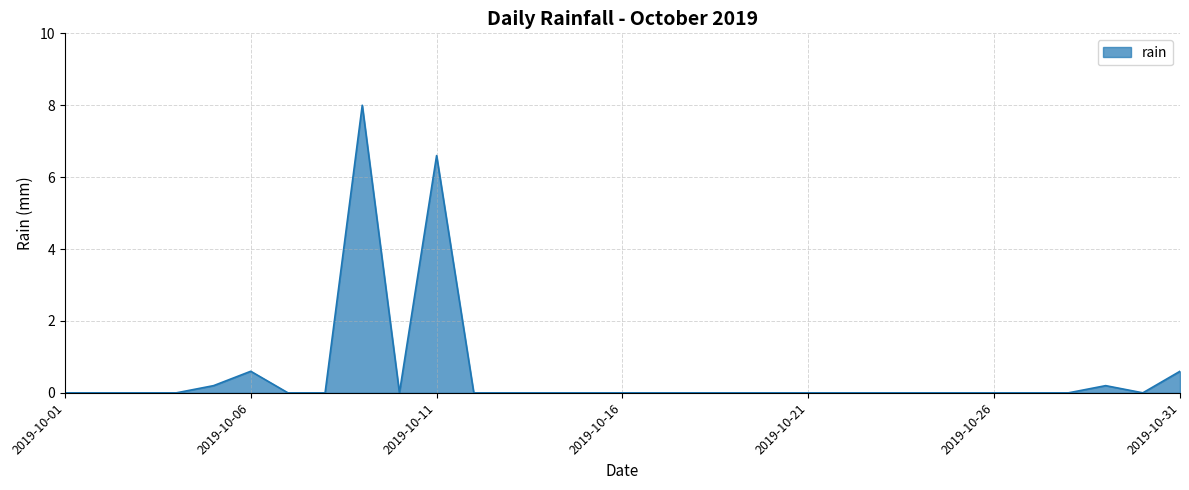

What is the greatest value displayed?

8.0